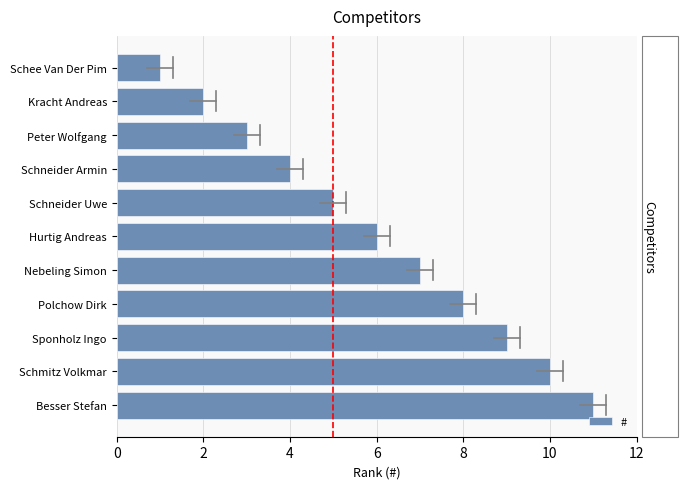

True or false: the data shows 2 at Sponholz Ingo.

False